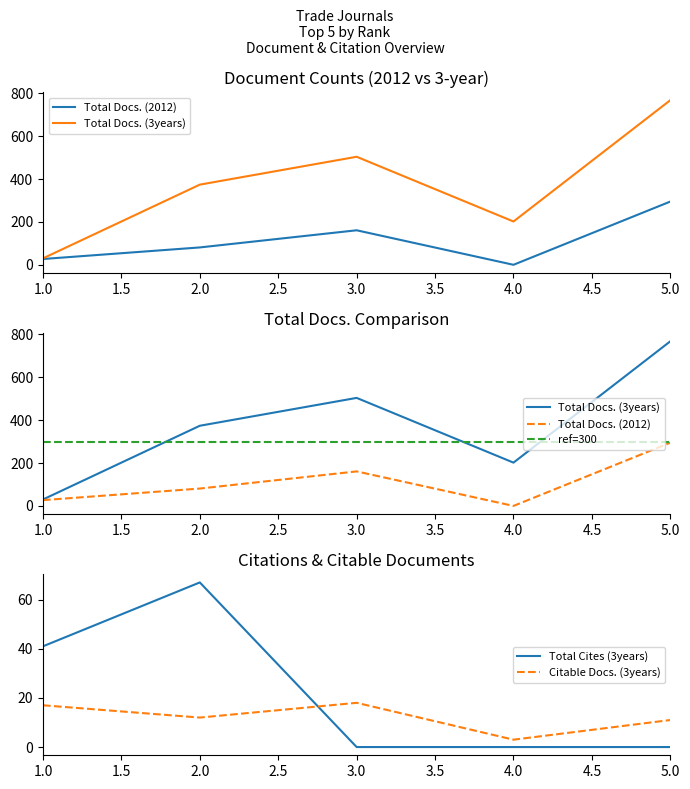

At which label does Citable Docs. (3years) reach its minimum?

4.0